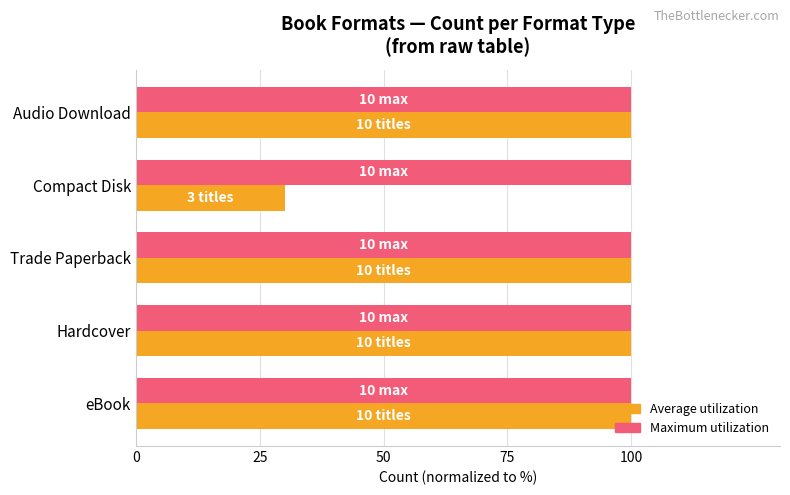

What is the minimum value shown in the chart?

30